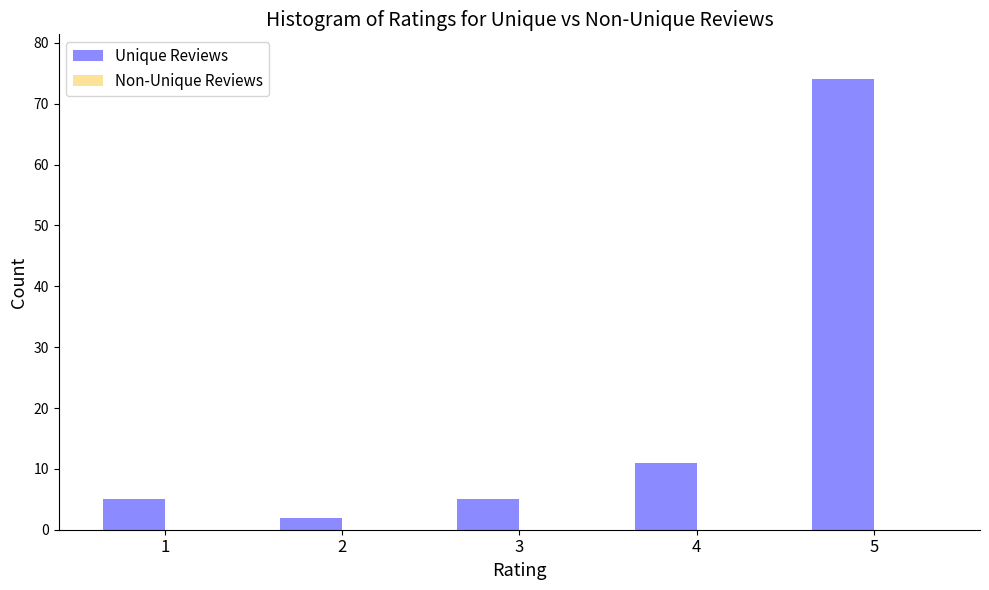

Reading left to right, what are all the values shown in this chart?

5	2	5	11	74